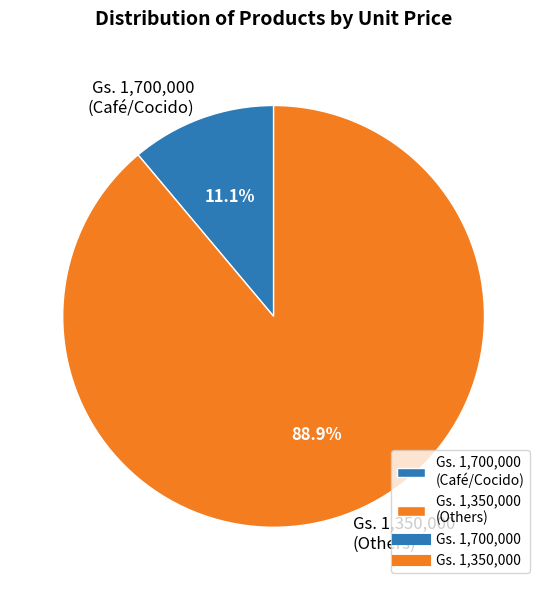

Which slice represents more than half of the pie?

Gs. 1,350,000 (Others)